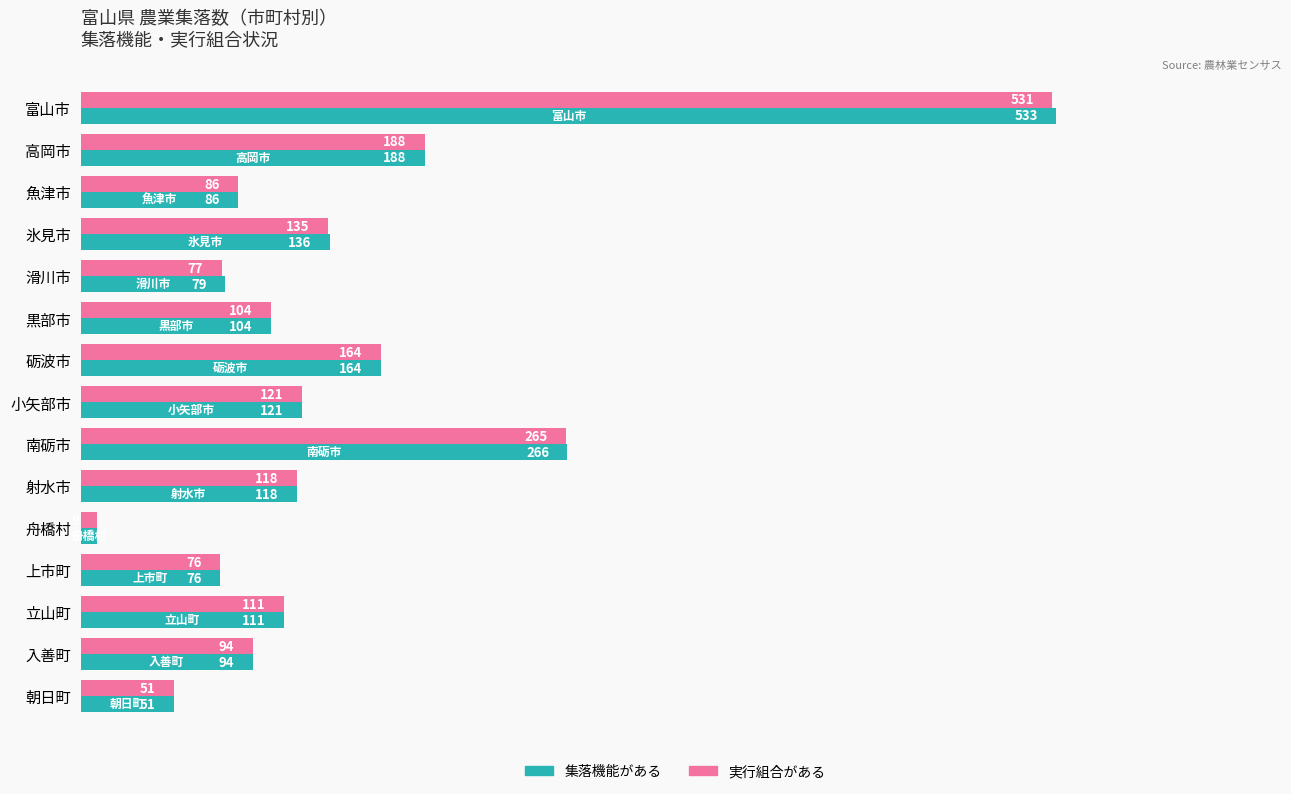

What is the difference between the 実行組合がある values at 魚津市 and 射水市?

32